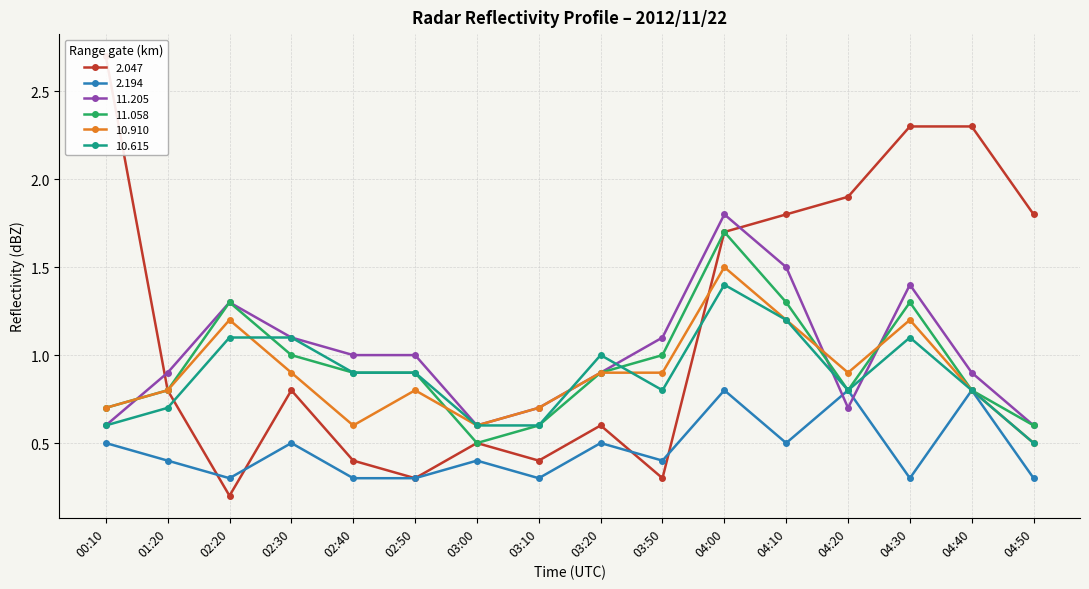

How many intersections are there between 11.205 and 10.615?

4